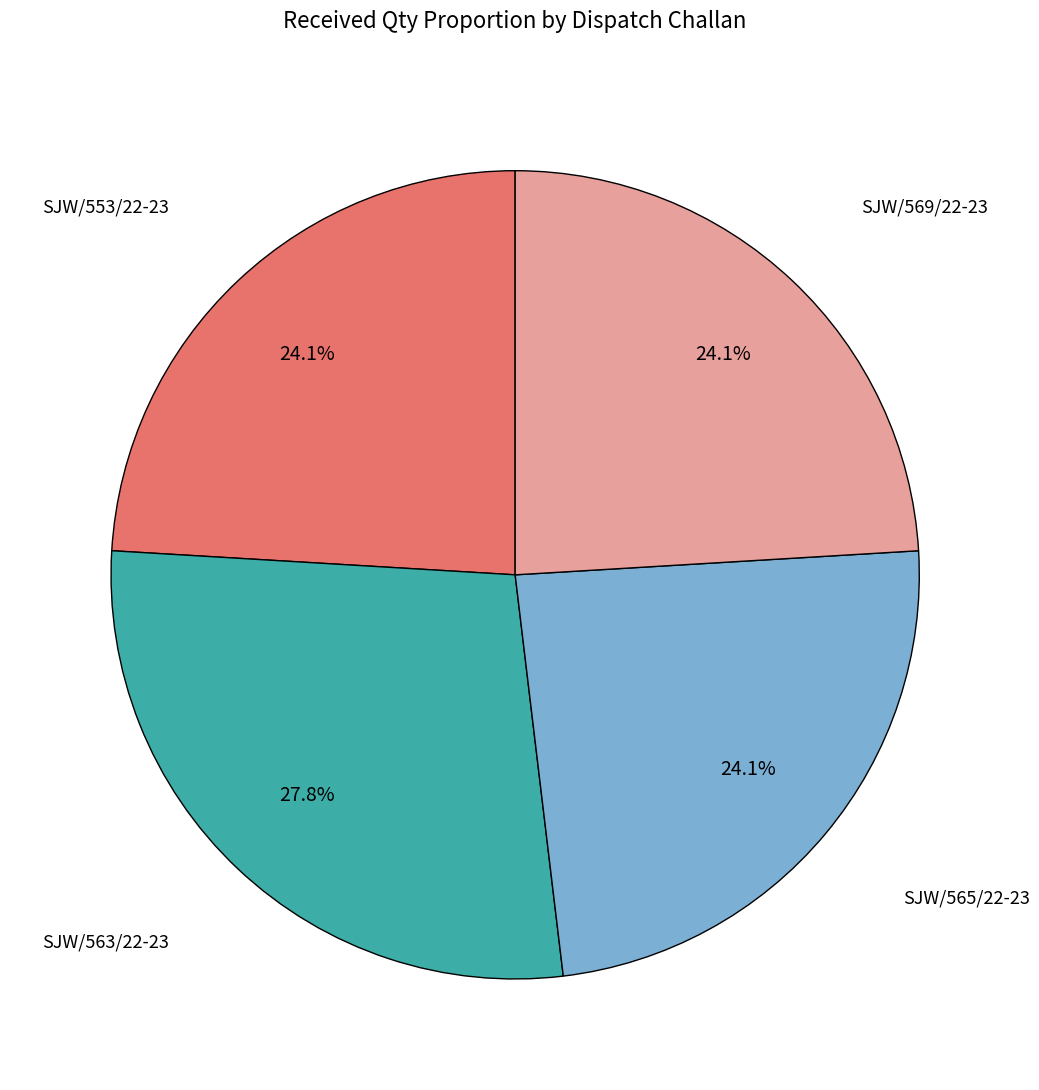

Does any single category account for the majority?

No